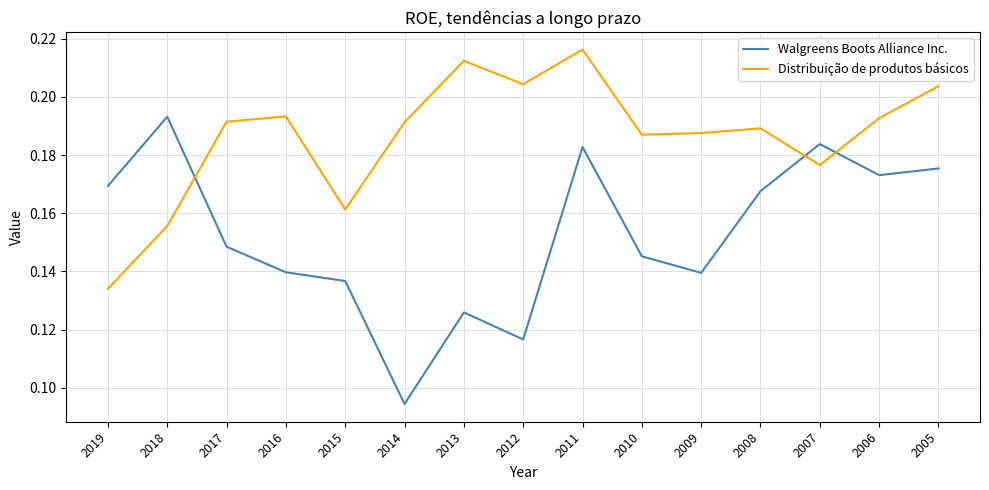

The Distribuição de produtos básicos series shows 0.3 at 2014. True or false?

False